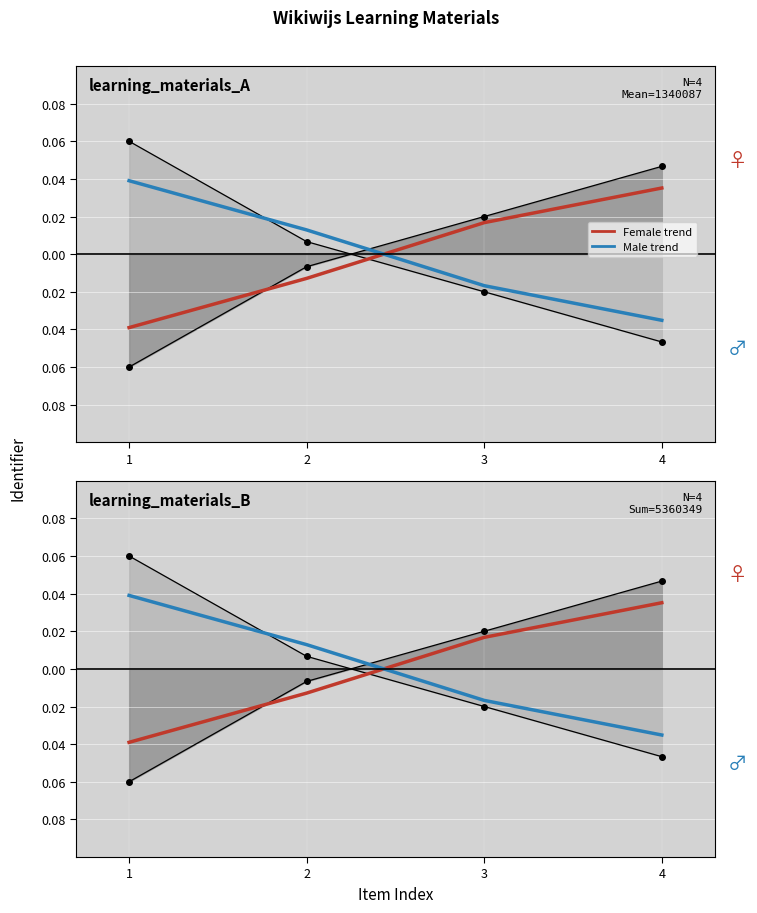

Is it true that upper (female) equals -0.1 at 1?

True